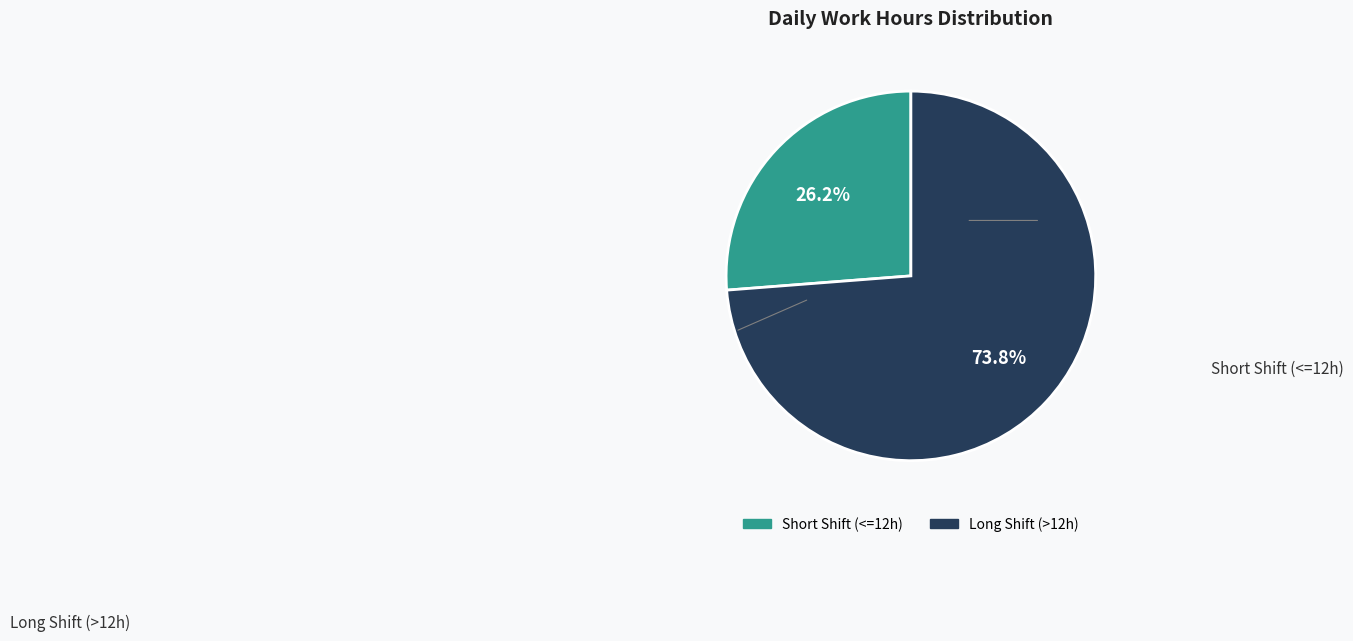

How many segments does this pie chart have?

2